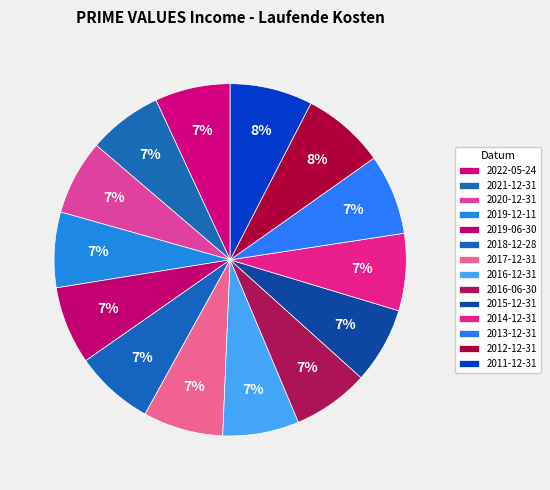

To the nearest percent, what portion does 2019-12-11 represent?

7%